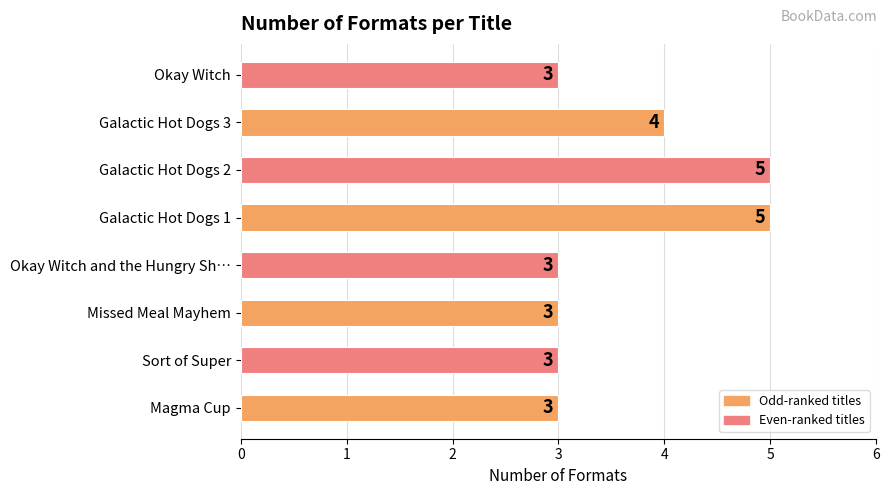

What is the sum of all values?

29